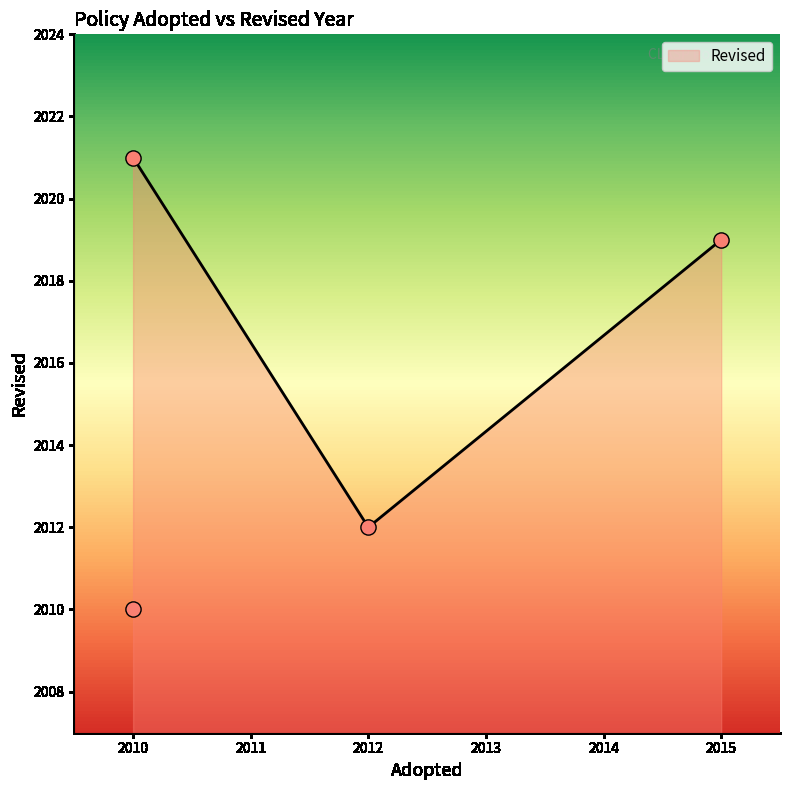

Between 2010 and 2015, which is larger?

2015